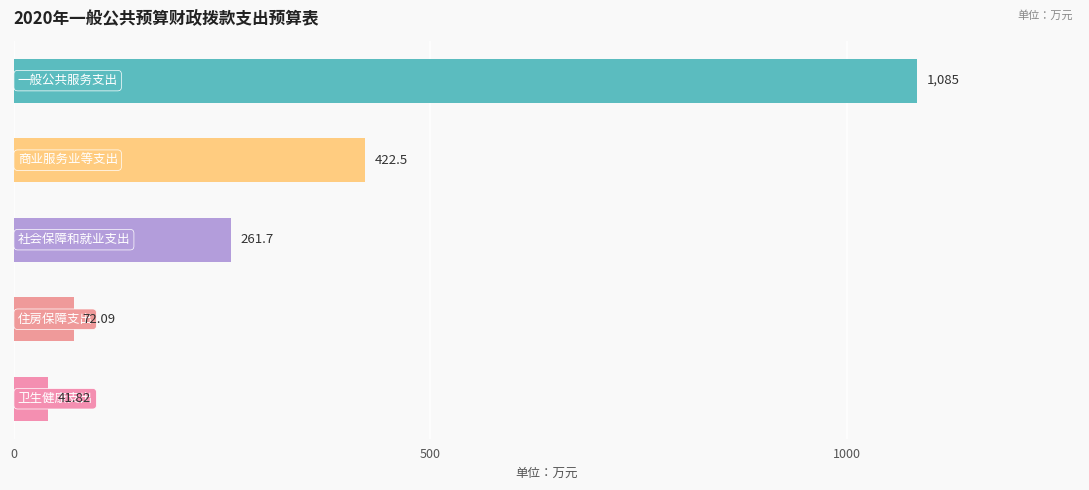

What is the greatest value displayed?

1085.0